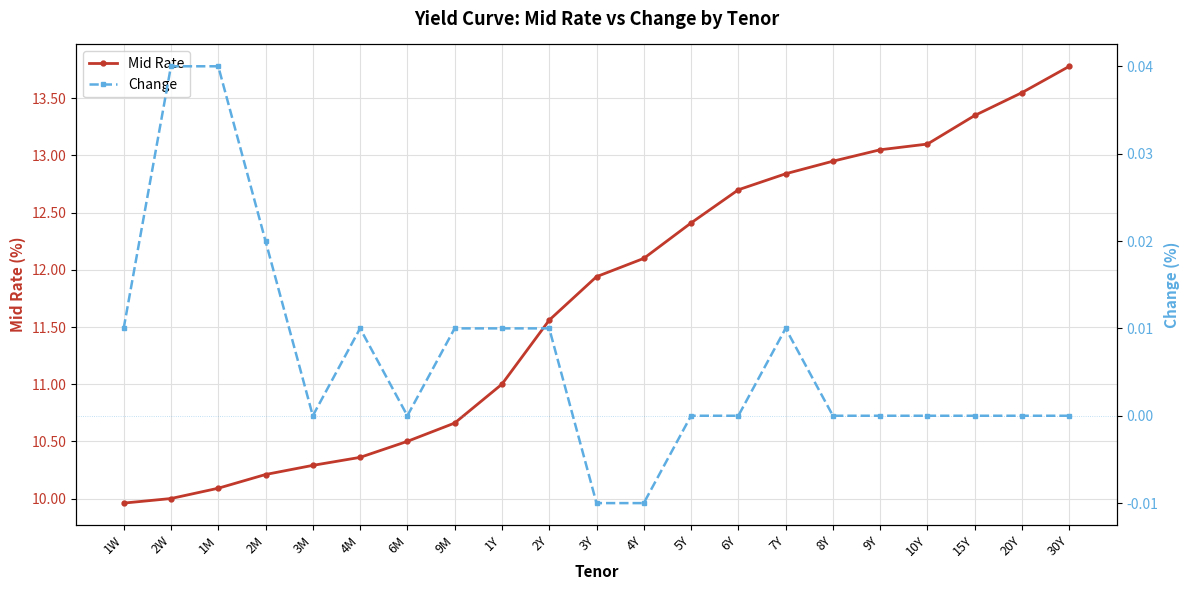

Between 3M and 3Y, which is larger?

3Y